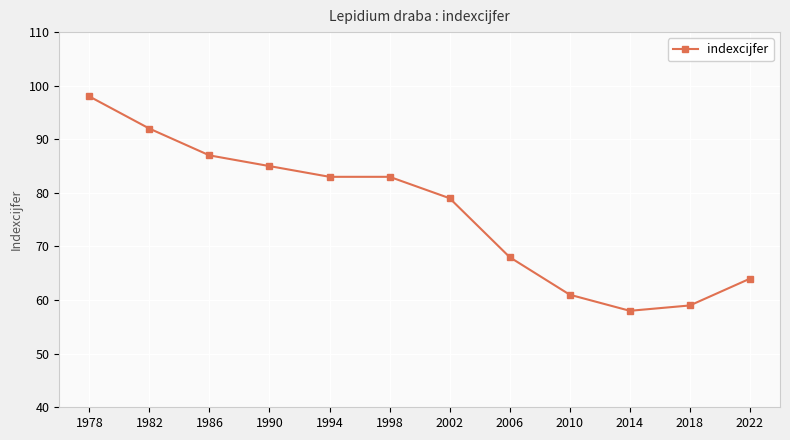

True or false: there are more than 1 points higher than both neighbors.

False